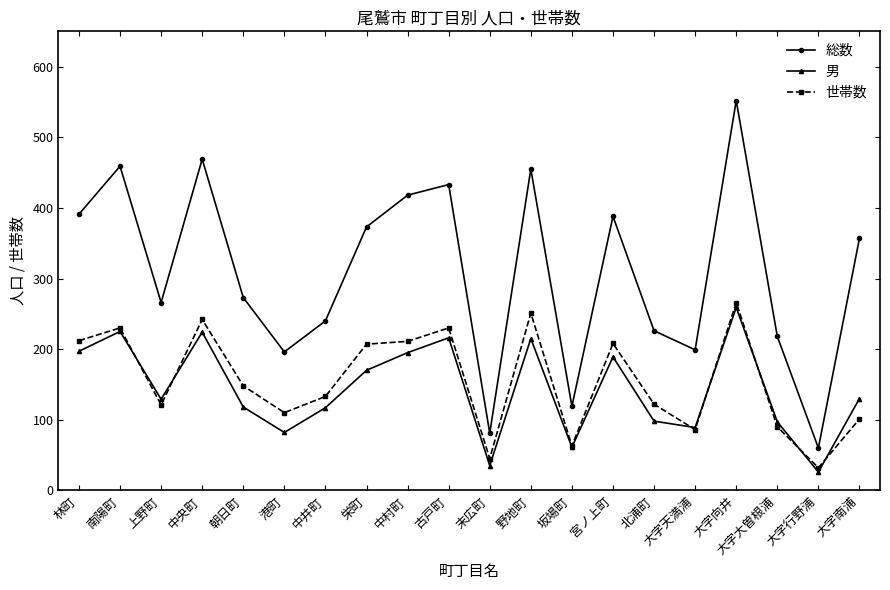

At which label is 世帯数 closest to 149?

朝日町